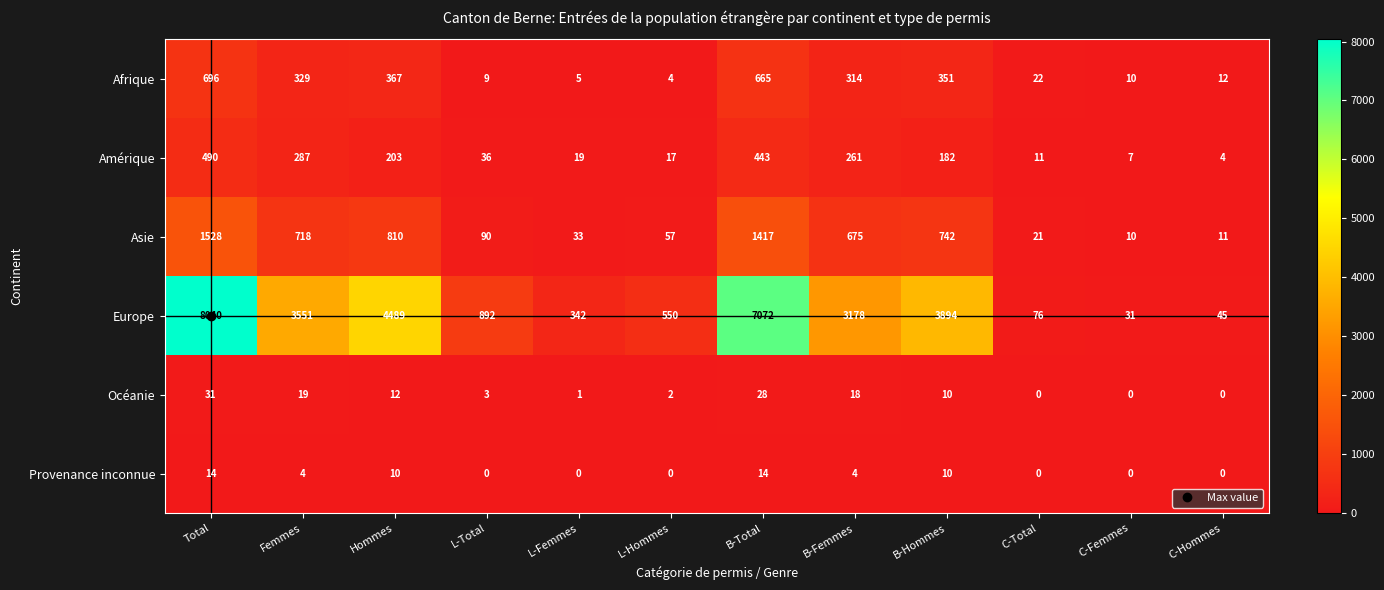

What is the total value across all series at L-Hommes?

630